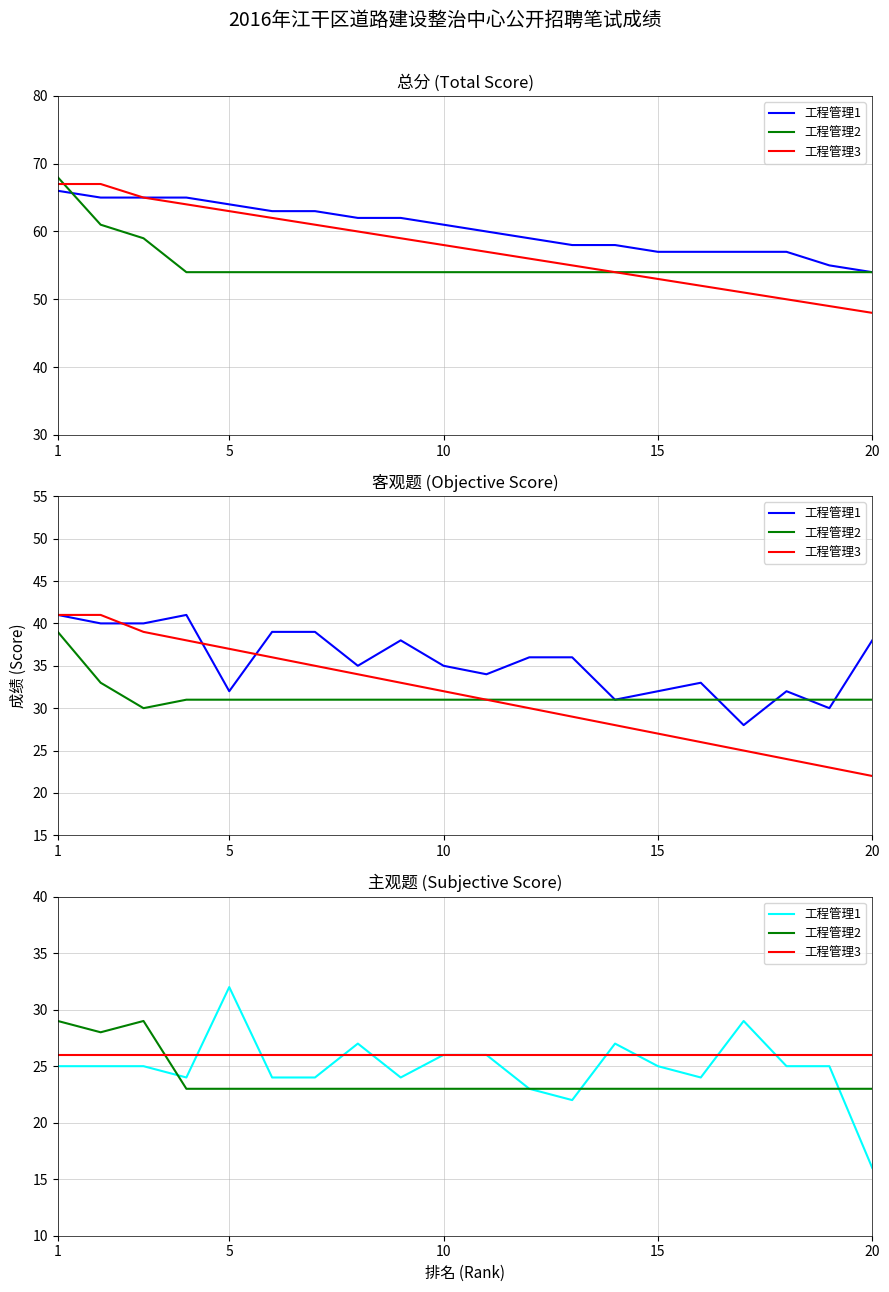

What are all the series names shown in the legend?

工程管理1, 工程管理2, 工程管理3